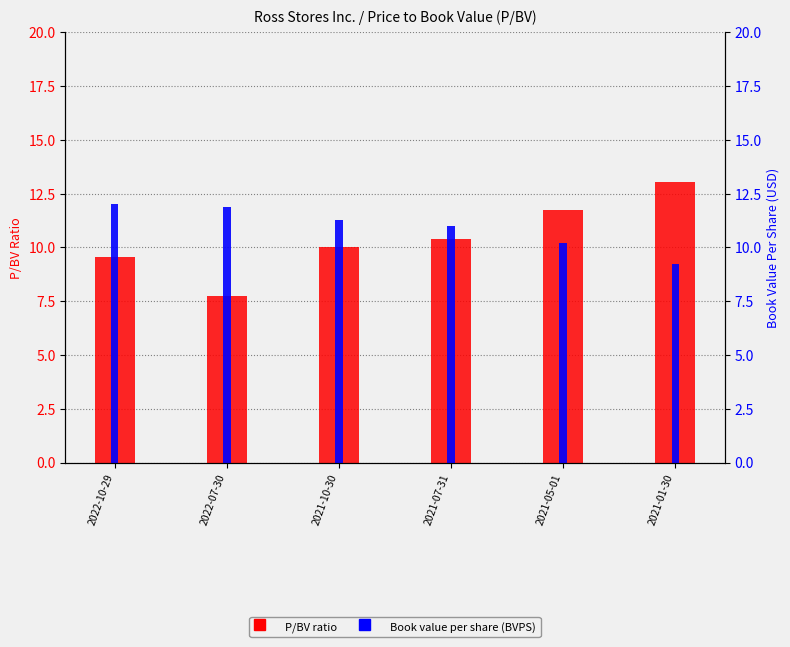

At which category does the chart reach its peak across all series?

2021-01-30